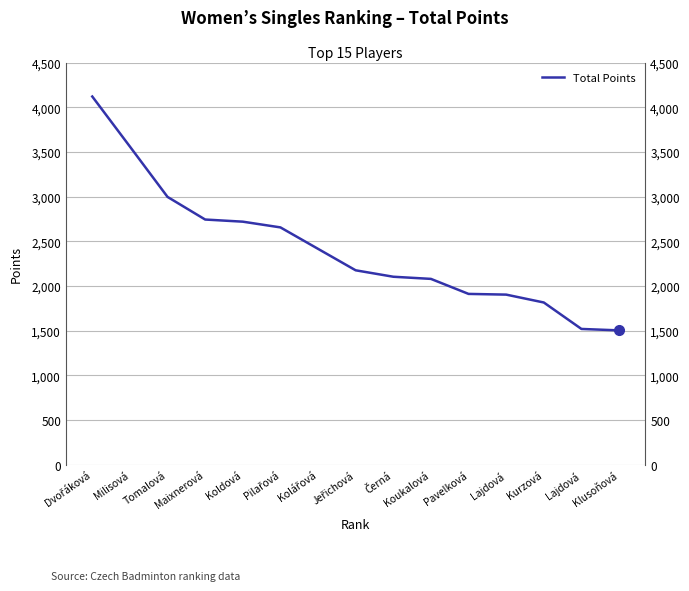

What is the sum of the values at Dvořáková and Lajdová?

5640